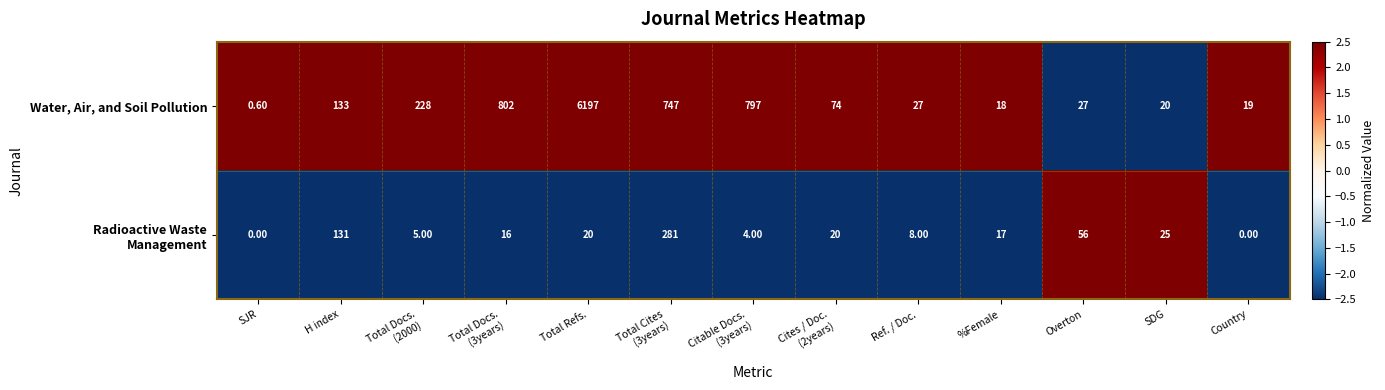

Which category has the highest value in the Water, Air, and Soil Pollution series?

Total Refs.